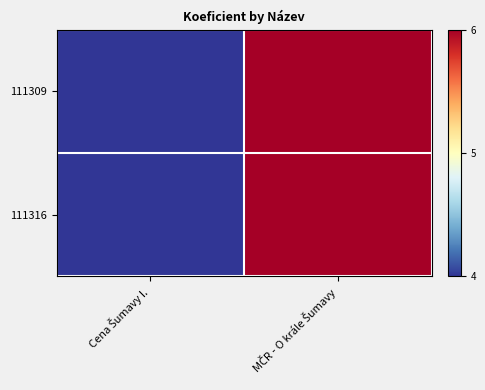

What is the greatest value displayed?

6